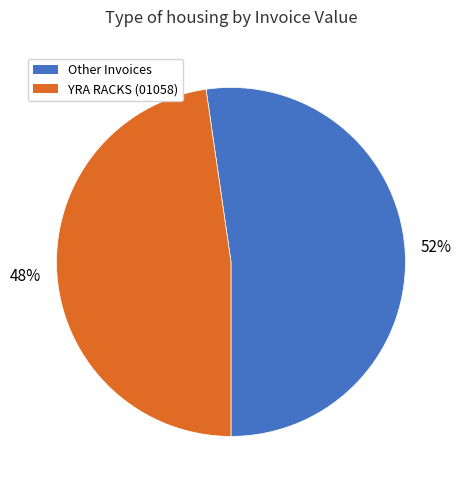

To the nearest percent, what is the average slice percentage?

50%